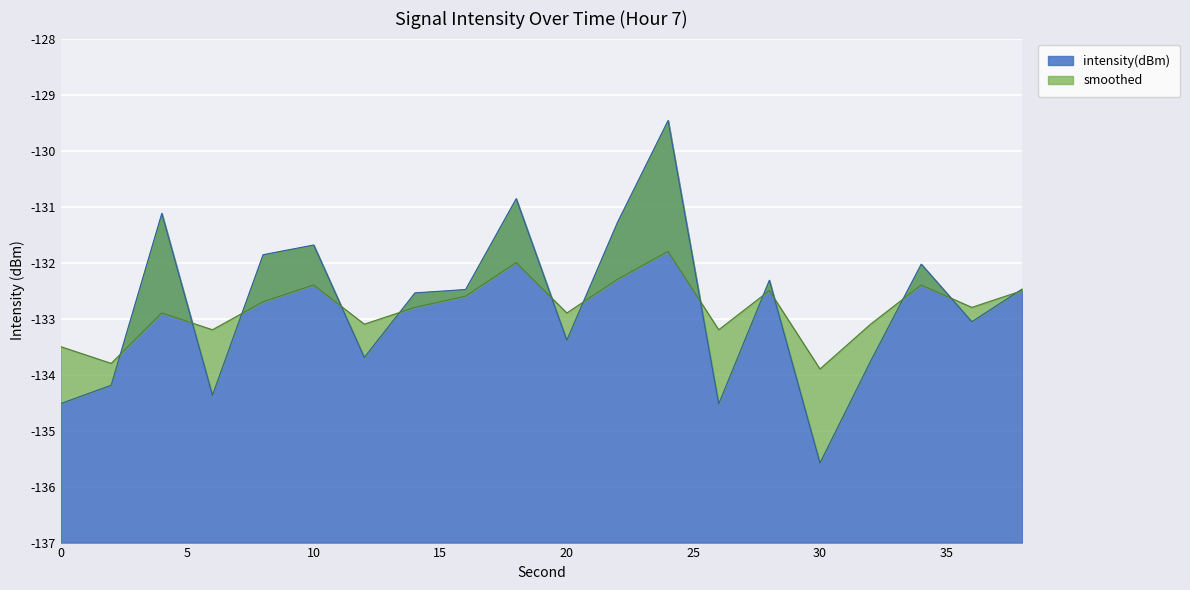

How many times do intensity(dBm) and smoothed cross each other?

13